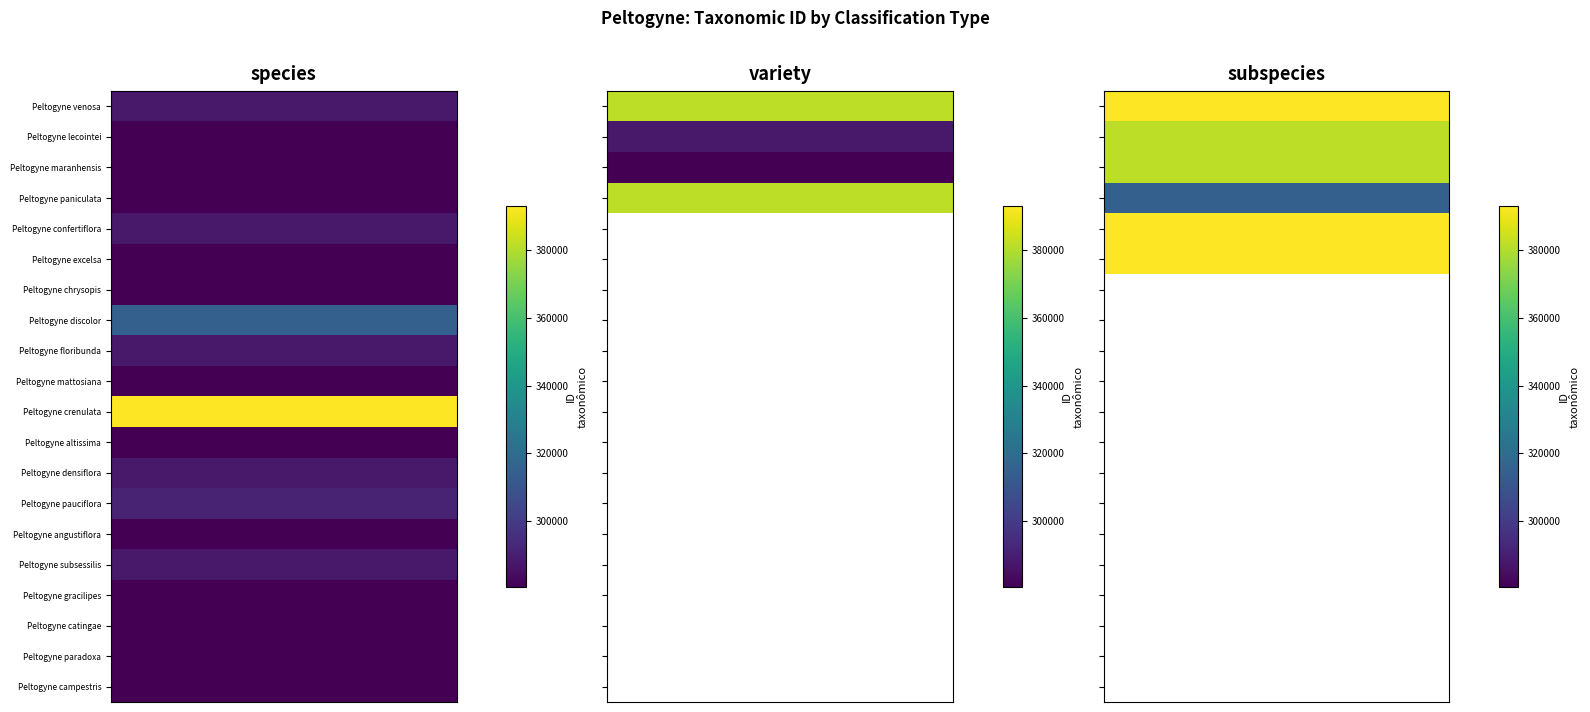

Rank the series by their maximum value, from highest to lowest.

Peltogyne excelsa, Peltogyne confertiflora, Peltogyne venosa, Peltogyne lecointei, Peltogyne maranhensis, Peltogyne paniculata, Peltogyne chrysopis, Peltogyne discolor, Peltogyne floribunda, Peltogyne mattosiana, Peltogyne crenulata, Peltogyne altissima, Peltogyne densiflora, Peltogyne pauciflora, Peltogyne angustiflora, Peltogyne subsessilis, Peltogyne gracilipes, Peltogyne catingae, Peltogyne paradoxa, Peltogyne campestris